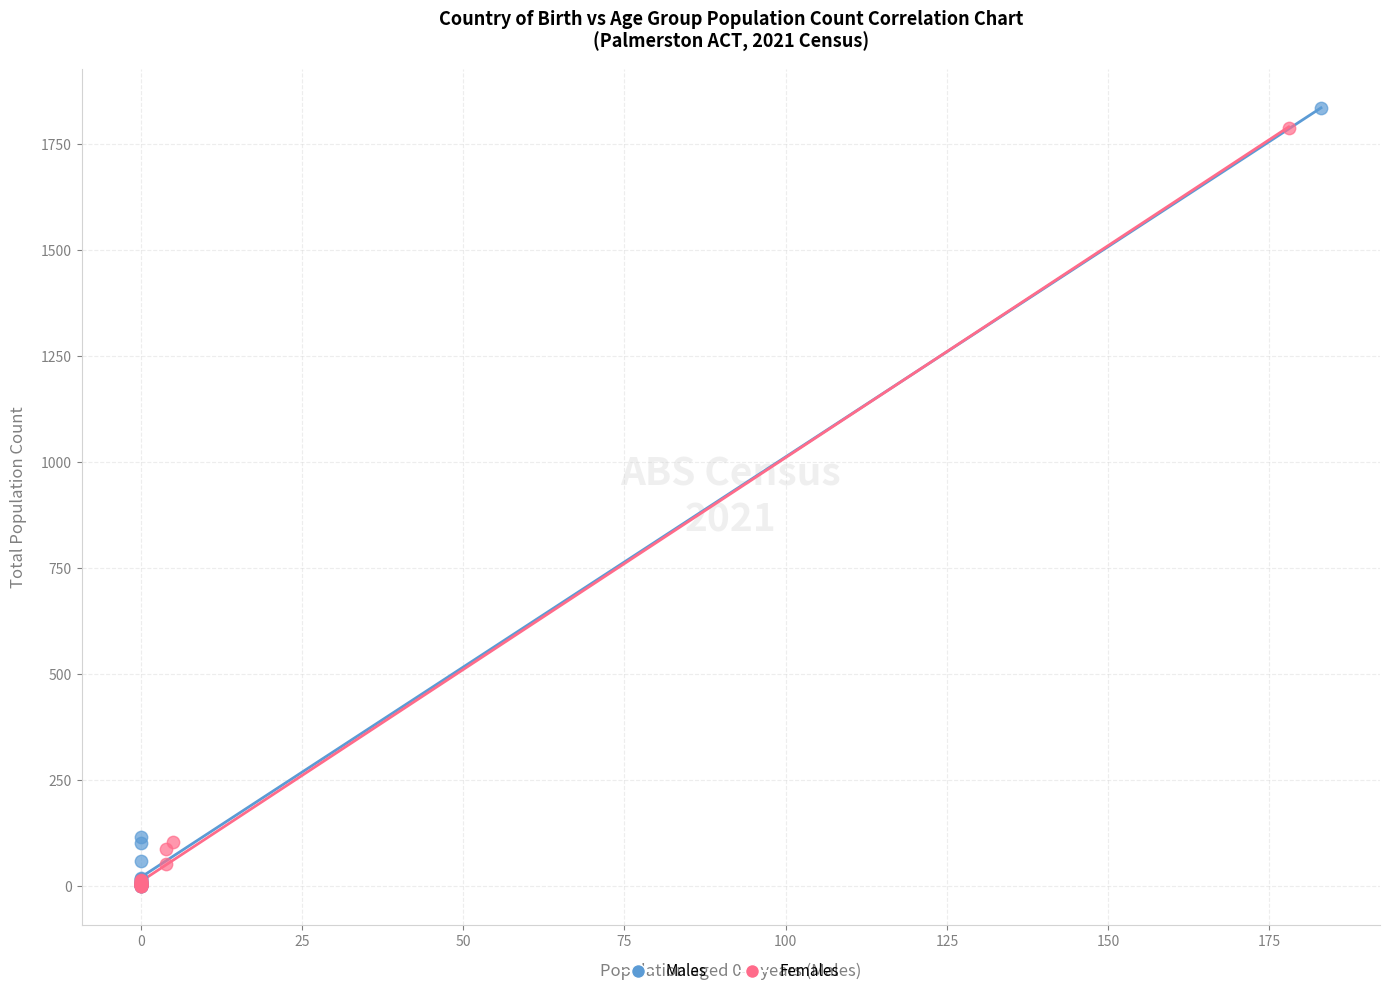

Which series has the widest spread of Y values?

Males